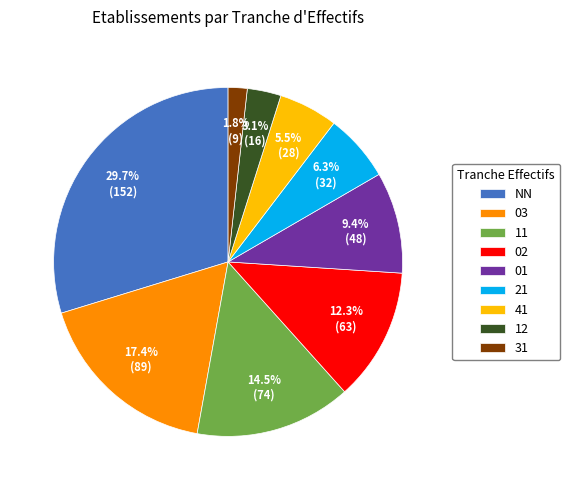

Is it true that 03 is 5% of the pie?

False